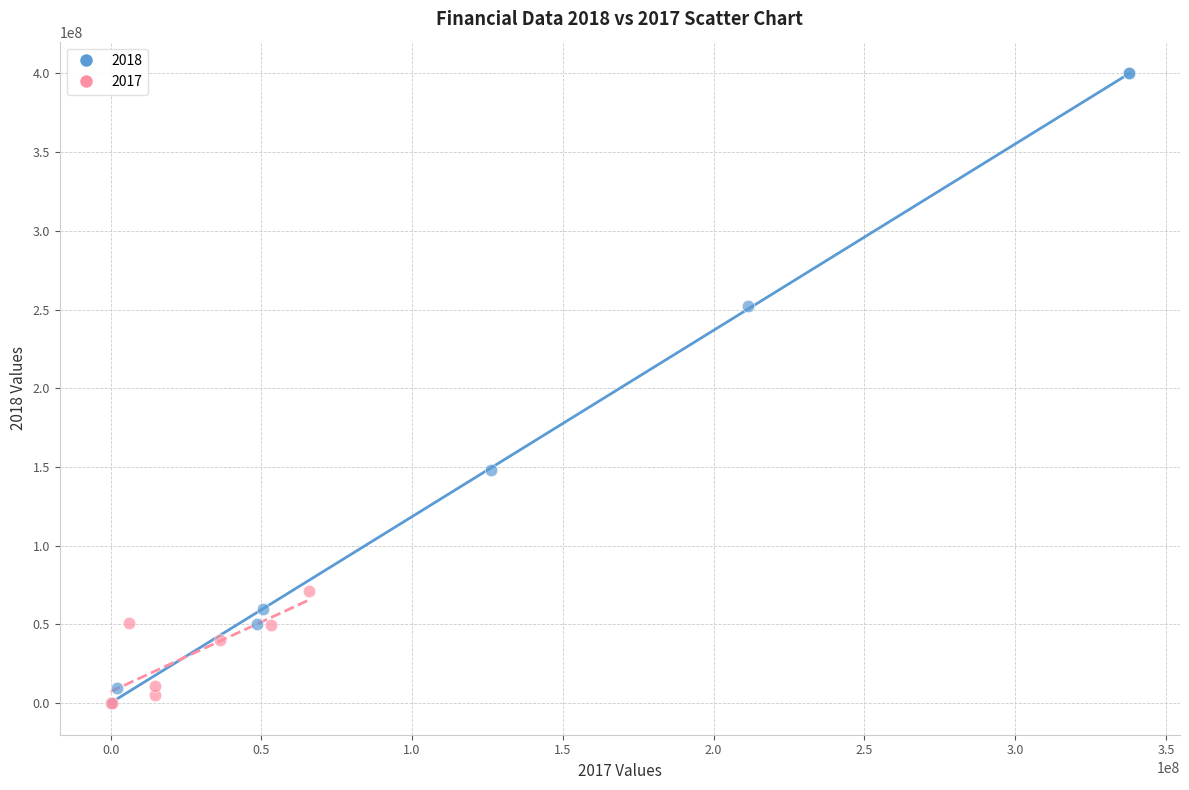

Which series reaches the maximum Y coordinate?

2018